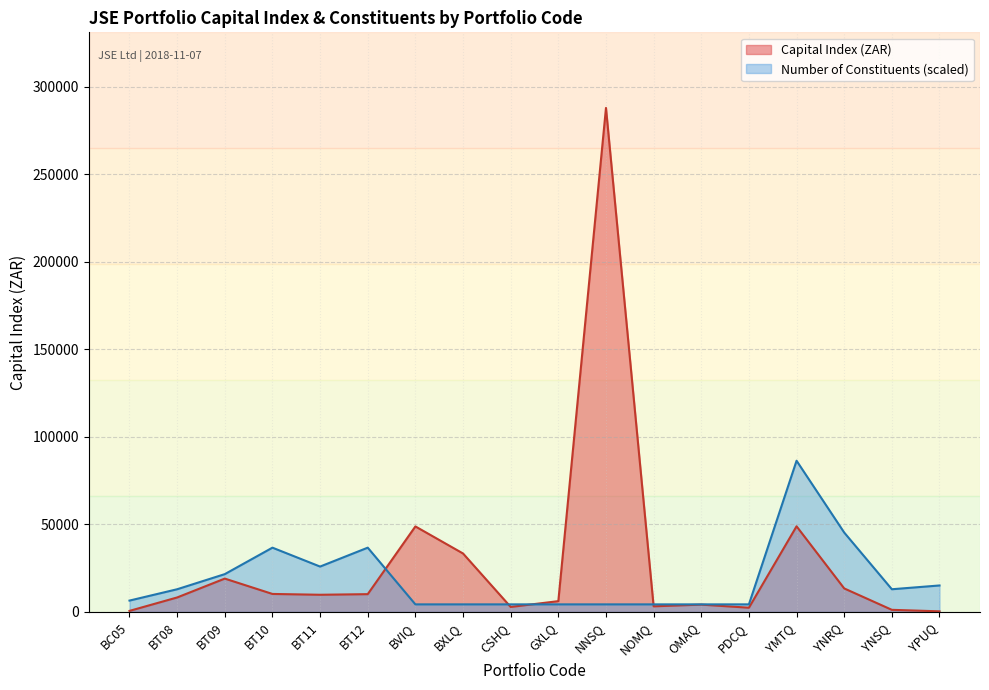

At NNSQ, list the series in order from smallest to largest.

Number of Constituents (scaled), Capital Index (ZAR)